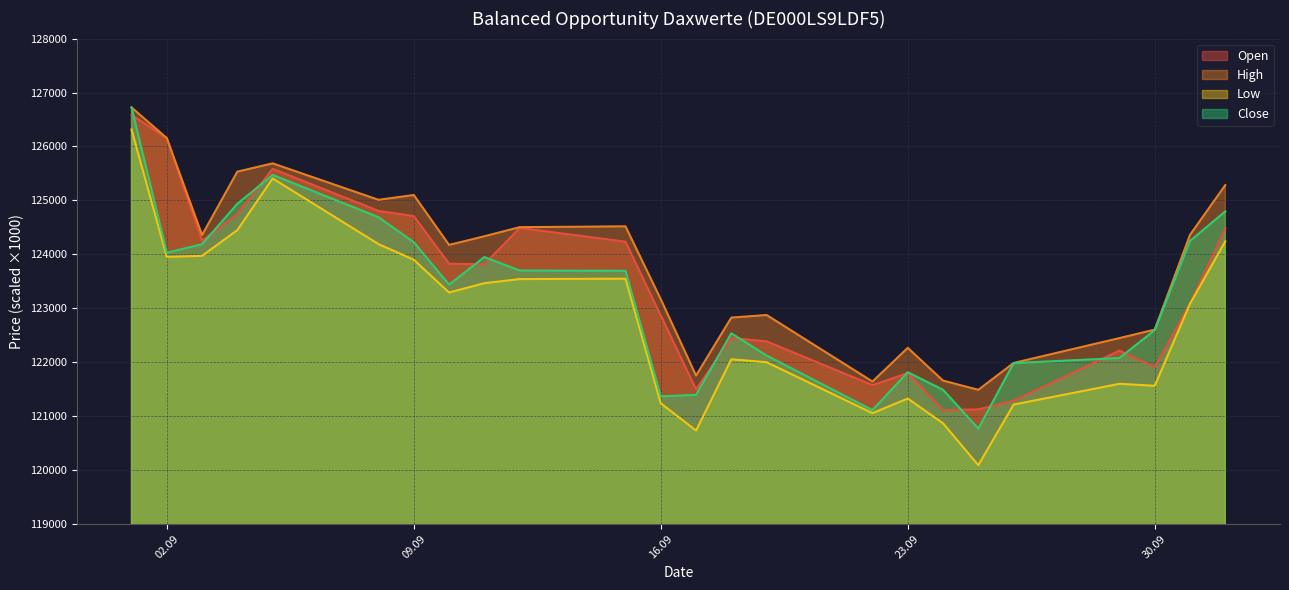

At which category is the sum across all series the highest?

01.09.2025